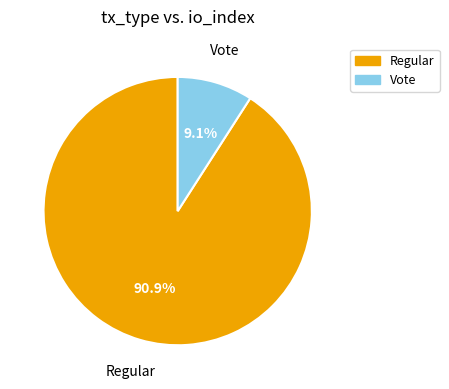

Count the number of slices in the pie.

2